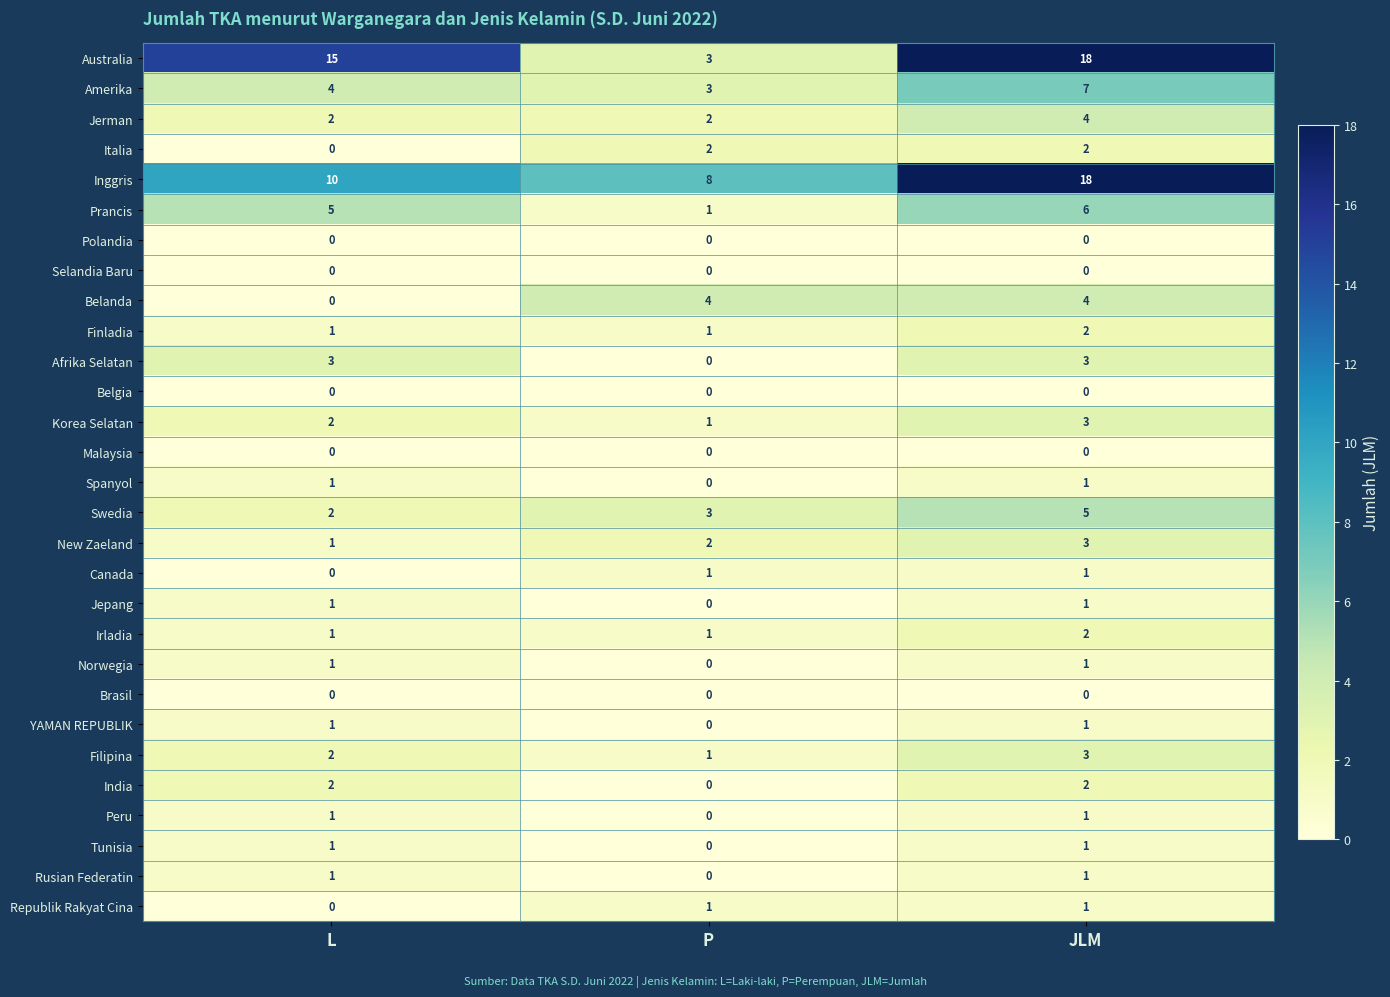

At which label is New Zaeland closest to 2?

P